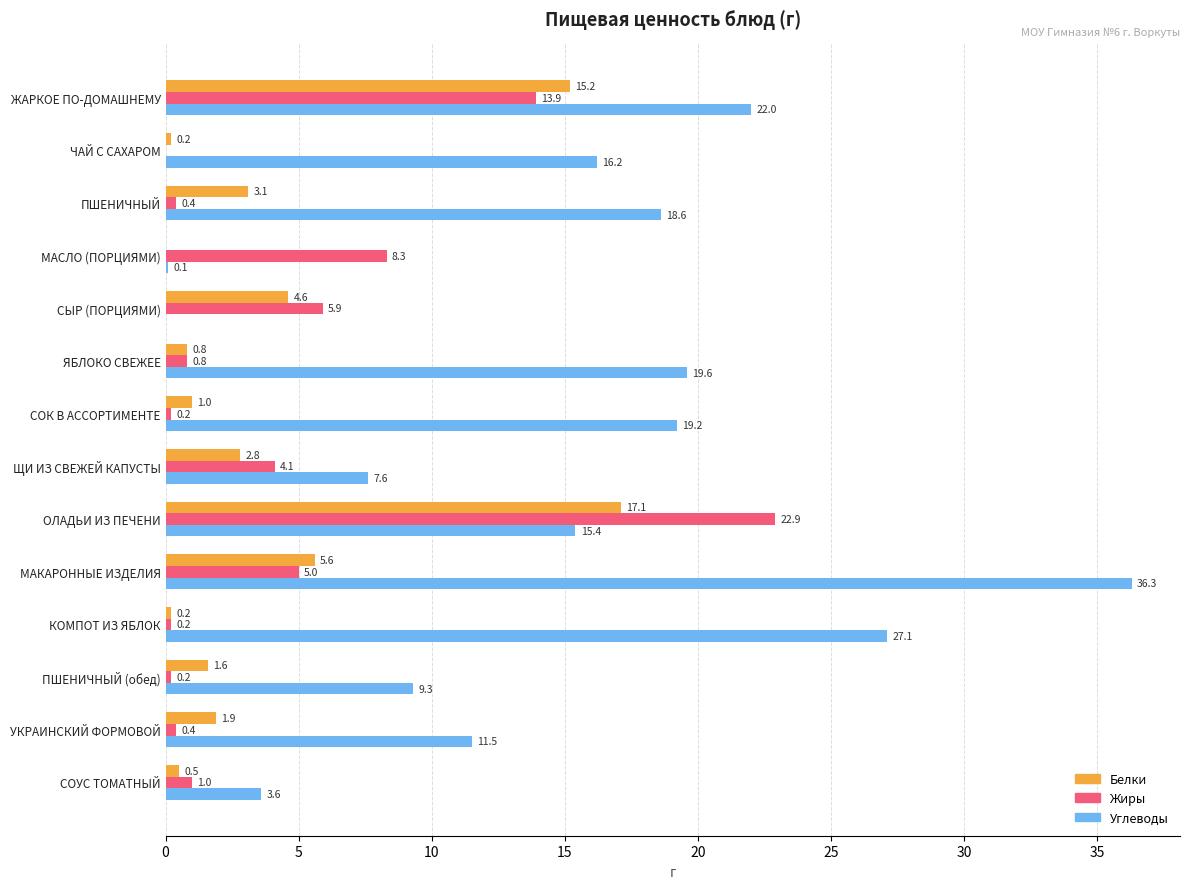

What is the average value of the Углеводы series?

14.8